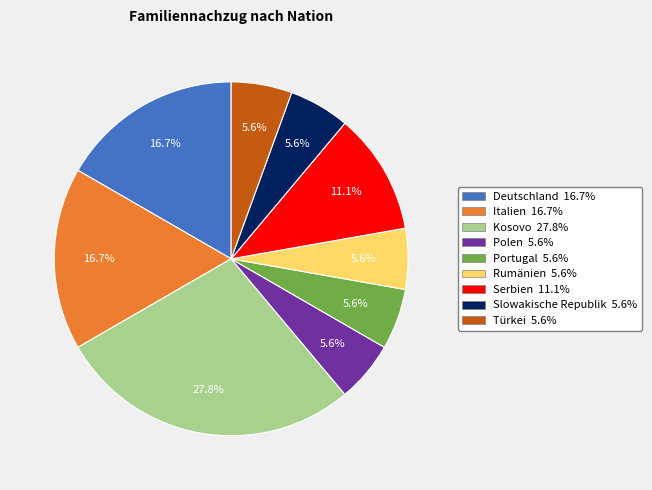

Combined, do Serbien 11.1% and Italien 16.7% account for over 50%?

No